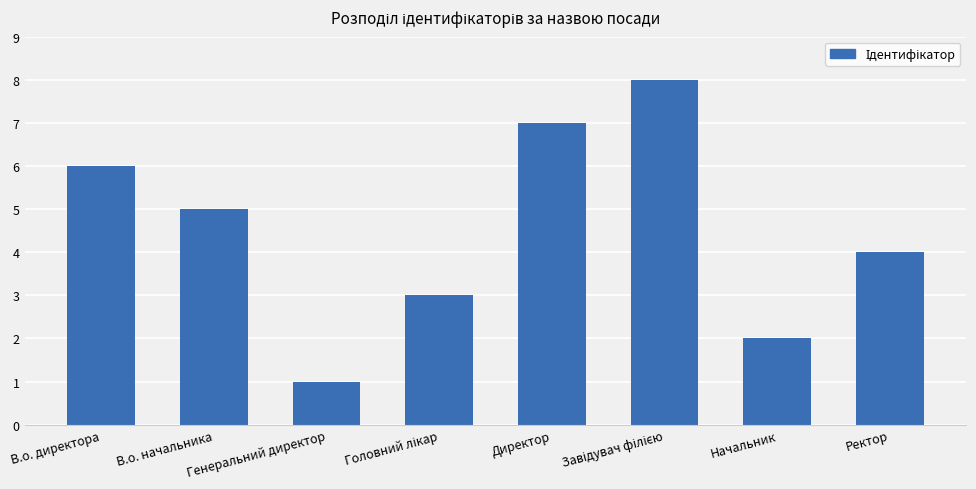

What is the value of the 6th bar from the left?

8